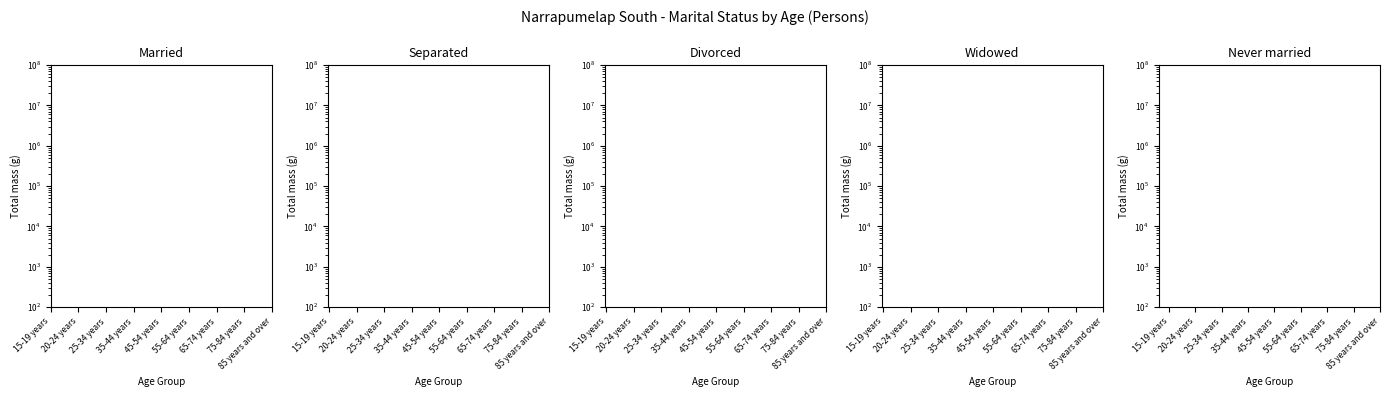

What is the label of the 5th bar from the left?

45-54 years